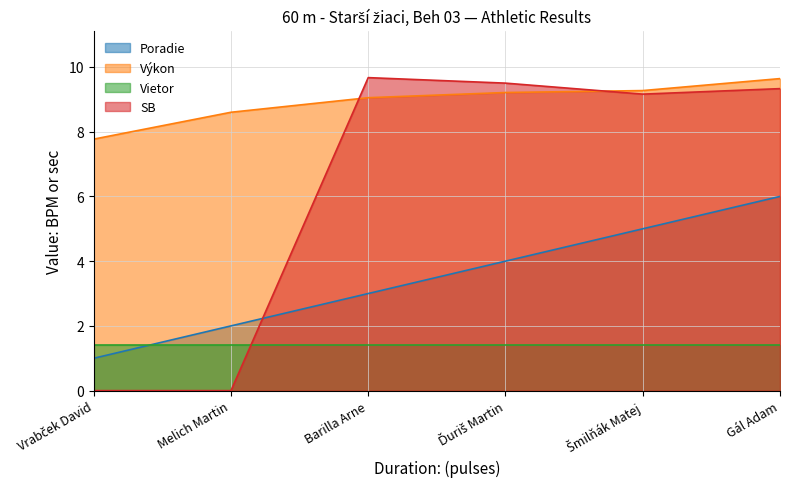

At which category is the sum across all series the highest?

Gál Adam